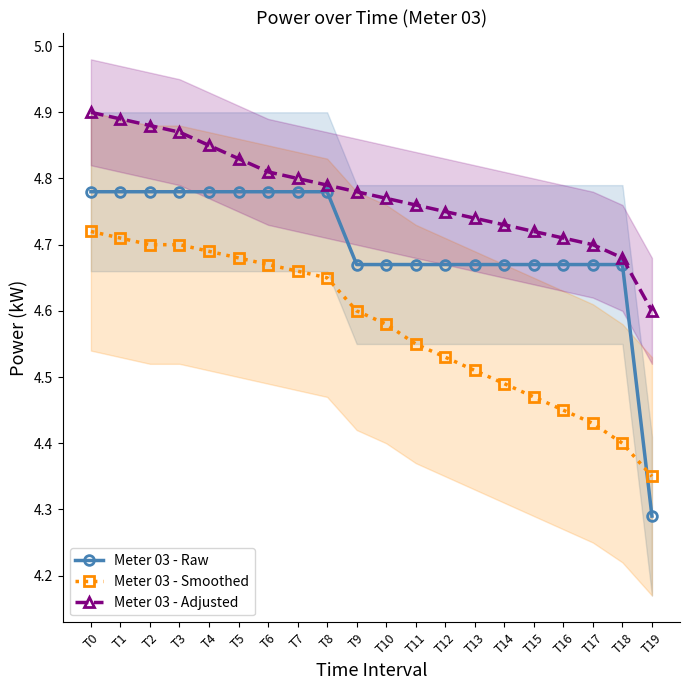

The Meter 03 - Raw series shows 4.8 at T1. True or false?

True